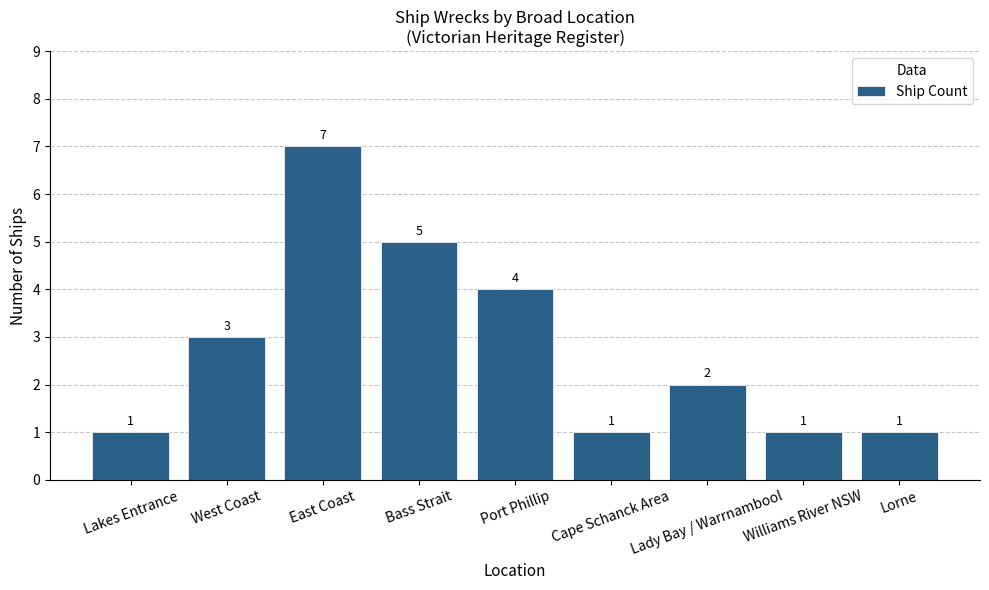

What value does the data have at Lady Bay / Warrnambool?

2